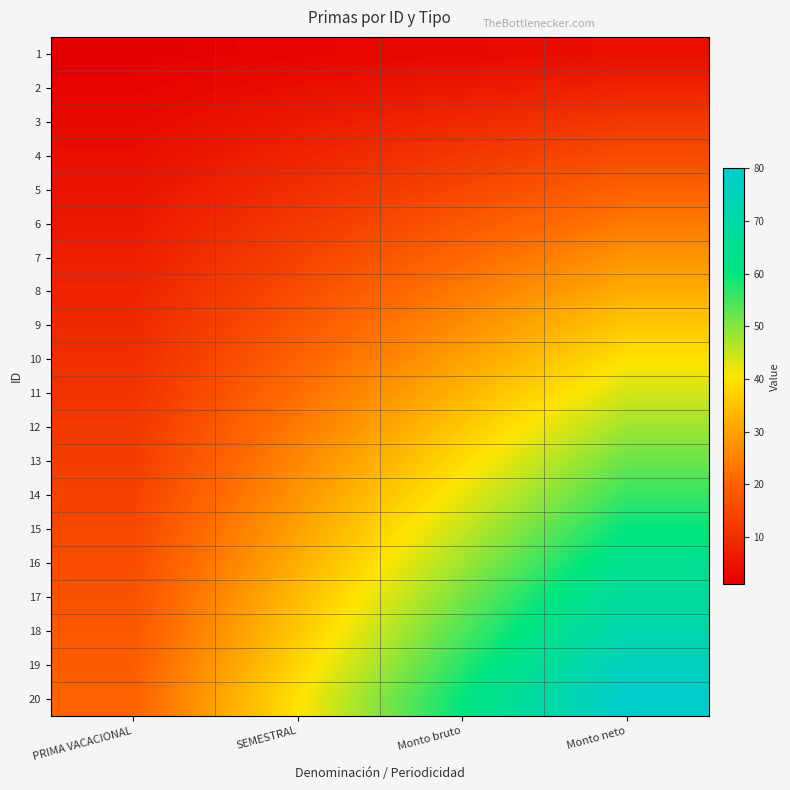

At Monto neto, list the series in order from largest to smallest.

20, 19, 18, 17, 16, 15, 14, 13, 12, 11, 10, 9, 8, 7, 6, 5, 4, 3, 2, 1